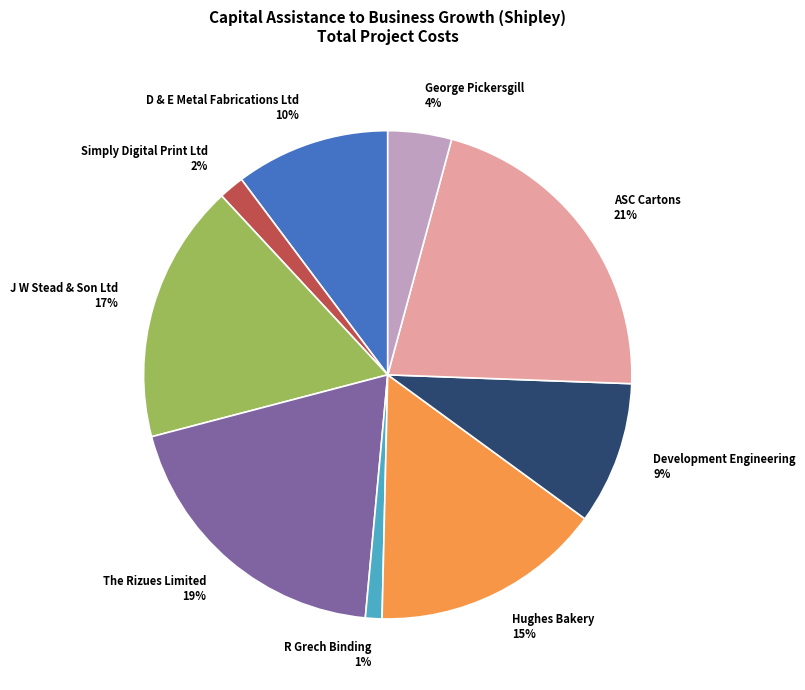

To the nearest percent, what is the average slice percentage?

11%